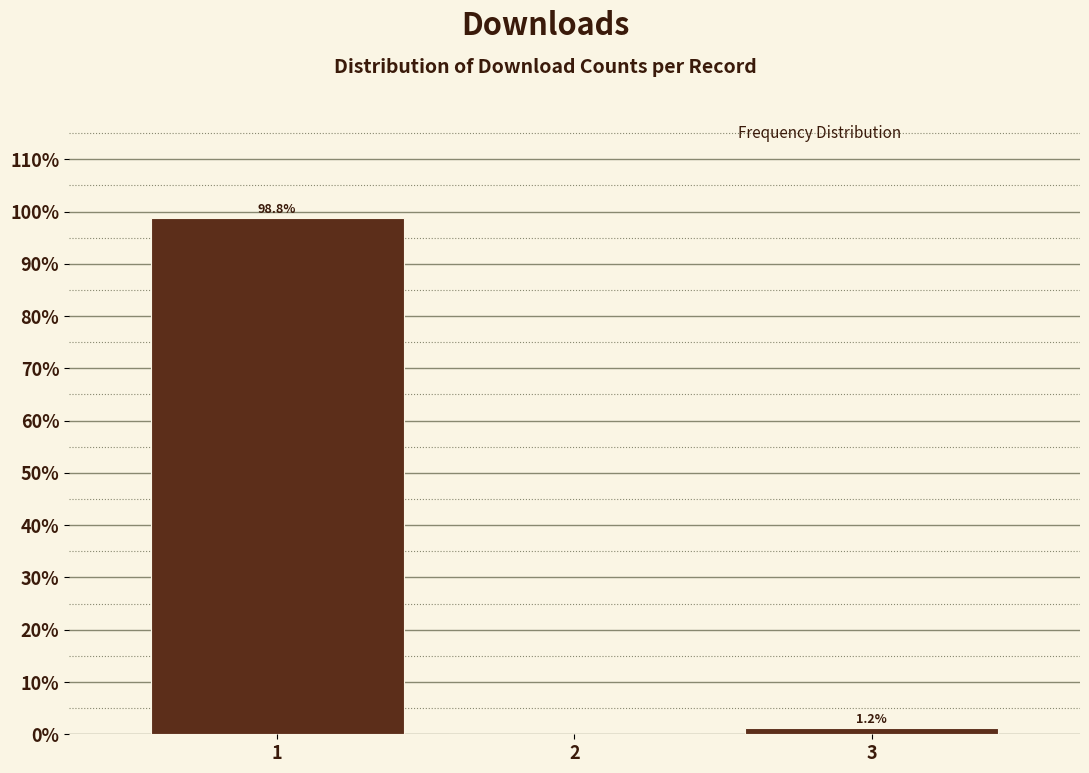

What is the greatest value displayed?

98.8